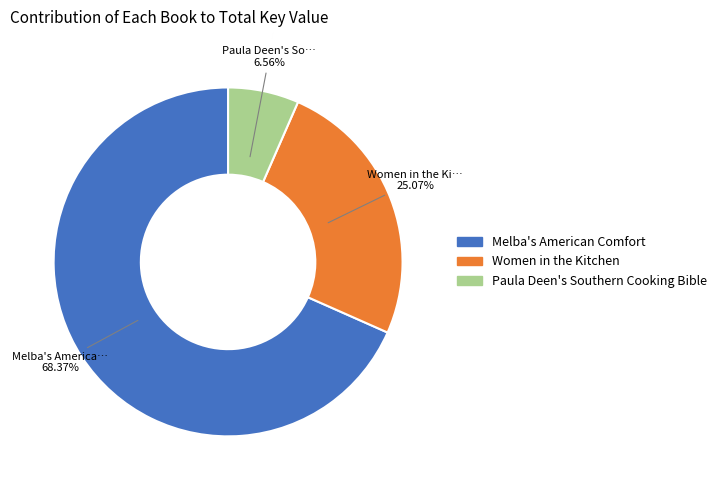

What portion of the pie excludes Paula Deen's Southern Cooking Bible?

93.4%